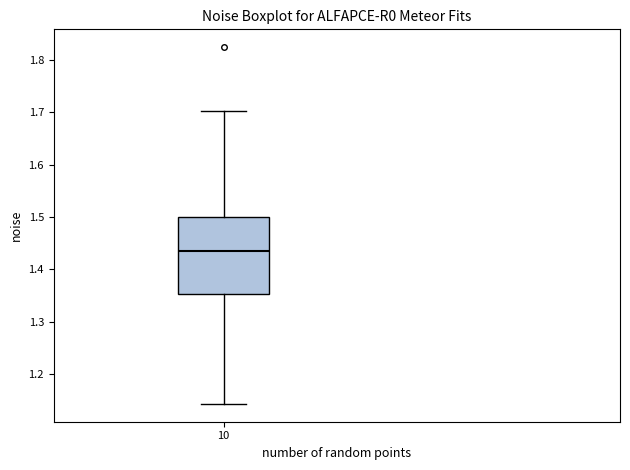

Where does the lower whisker of the box at x = 10 end on the y-axis? The values are not printed on the chart, so give them approximately, as read against the axis.

1.14